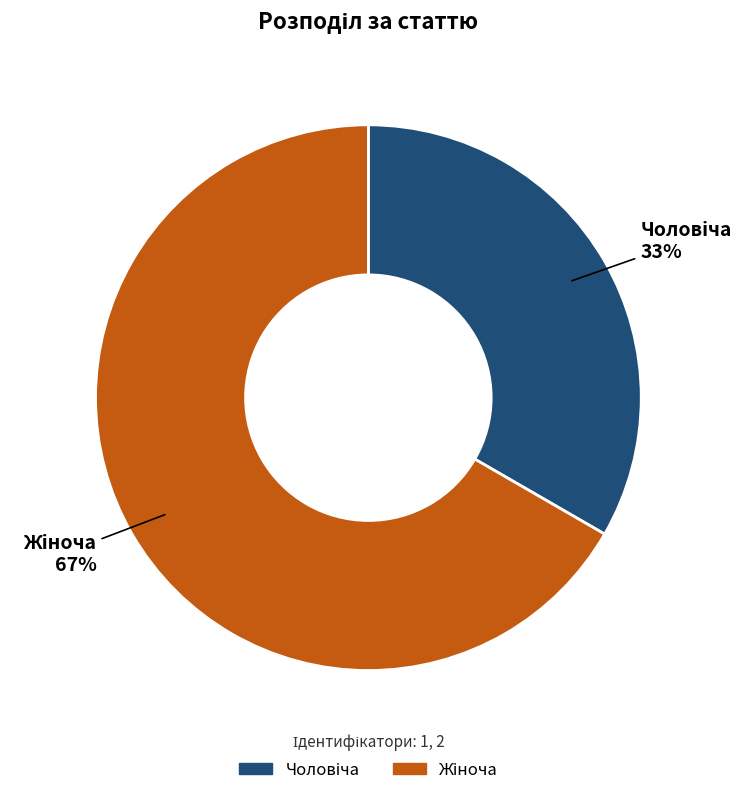

Does any single category account for the majority?

Yes